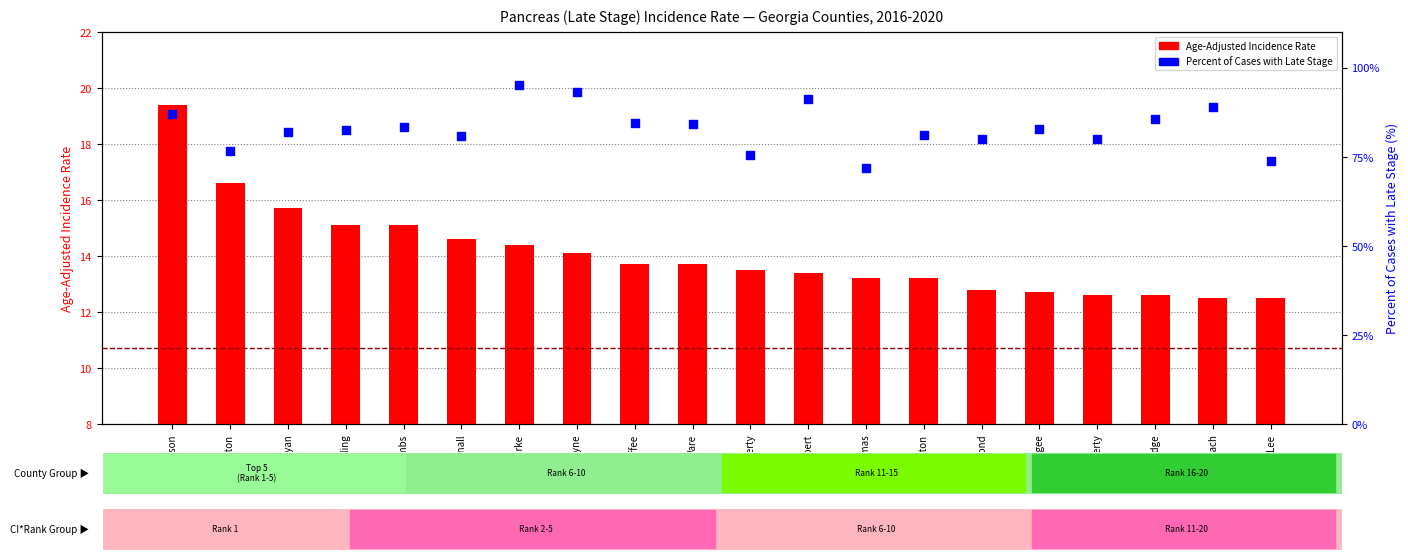

What is the total value across all series at Muscogee?

95.5